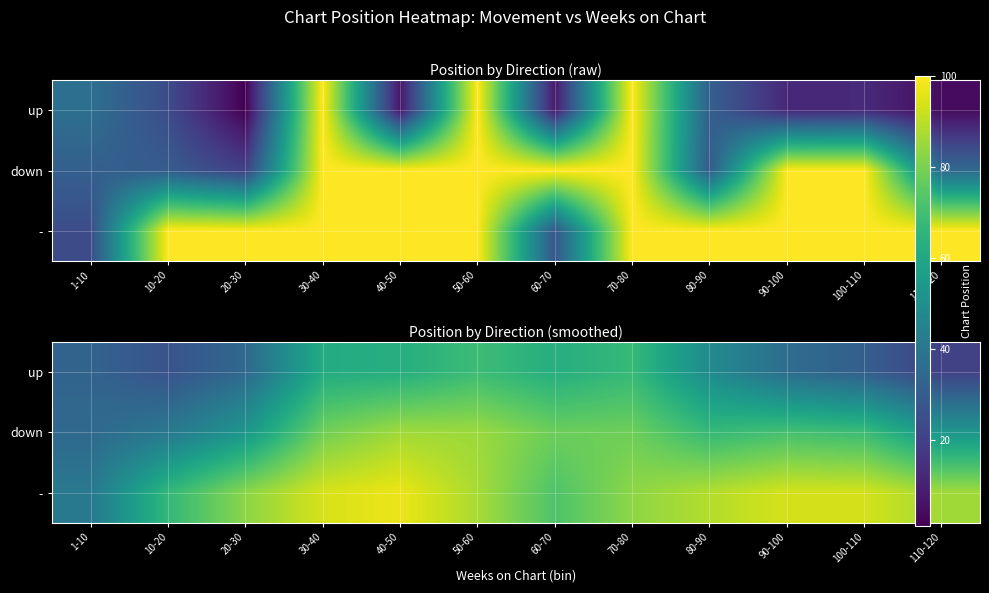

The value of down at 90-100 is 18.8. True or false?

False